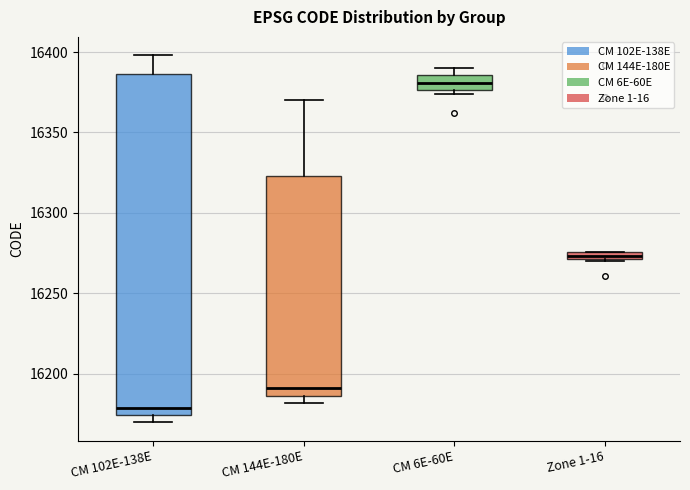

Which box has the lowest median line?

CM 102E-138E